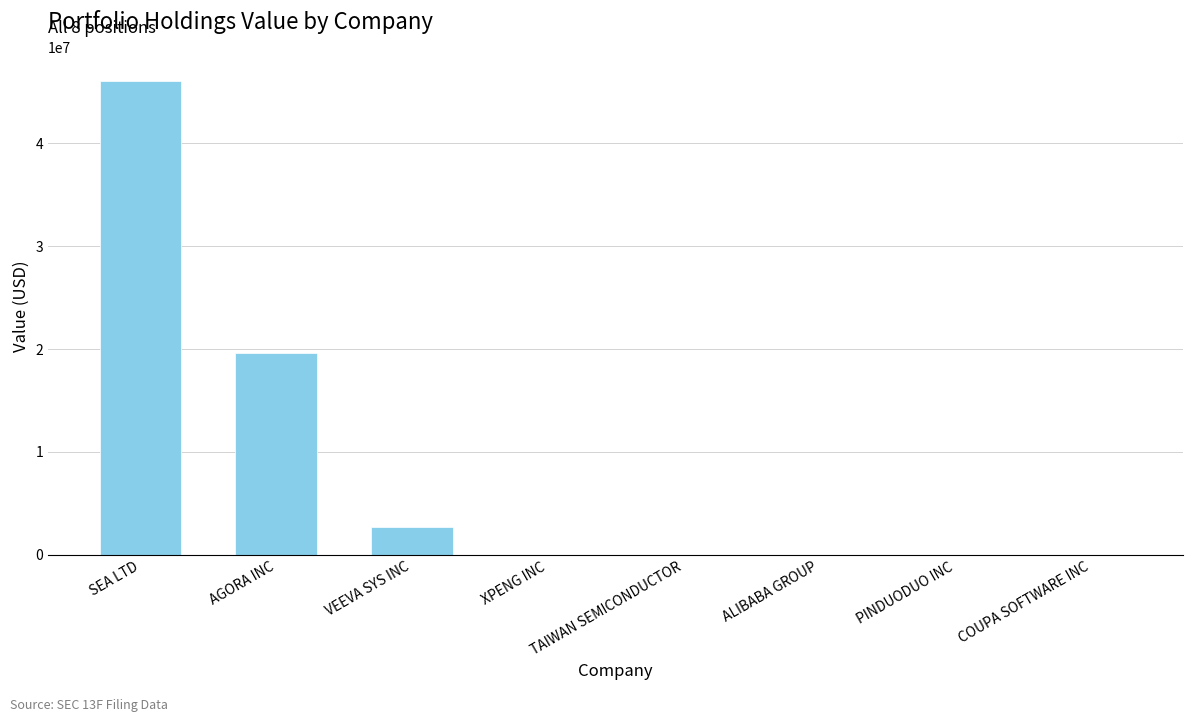

Reading left to right, extract all data points from this chart.

SEA LTD=46081000	AGORA INC=19636000	VEEVA SYS INC=2714000	XPENG INC=0	TAIWAN SEMICONDUCTOR=0	ALIBABA GROUP=0	PINDUODUO INC=0	COUPA SOFTWARE INC=0